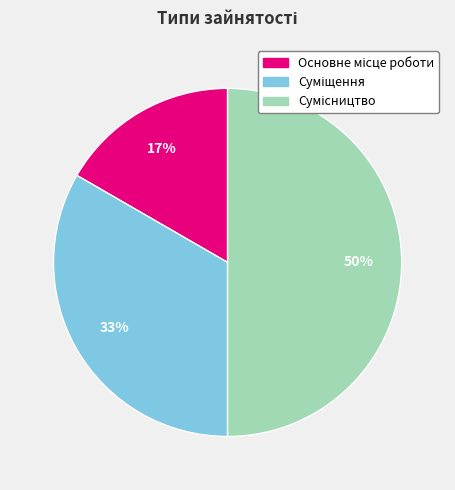

To the nearest percent, what is the difference between the largest and smallest slice percentages?

33%